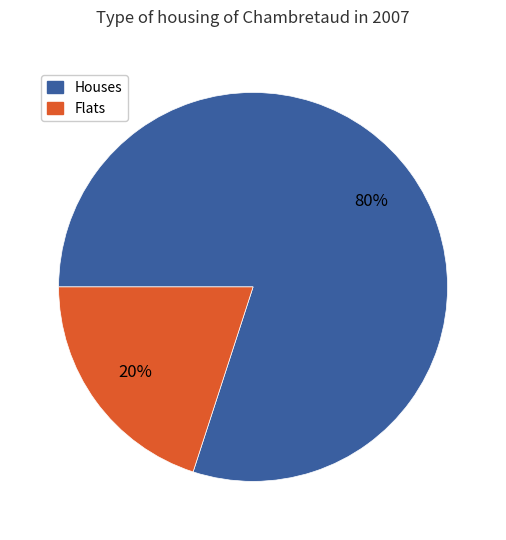

To the nearest percent, what is the average slice percentage?

50%